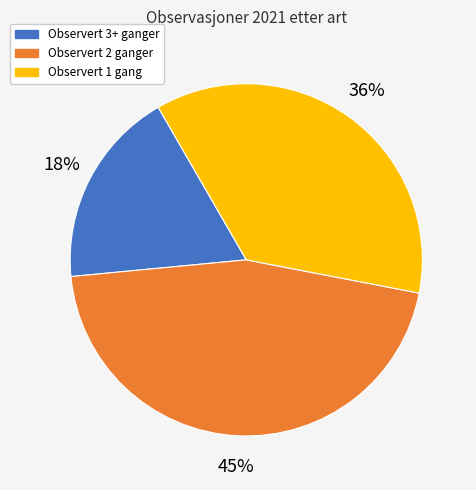

What percentage is the Observert 1 gang slice, to the nearest percent?

36%